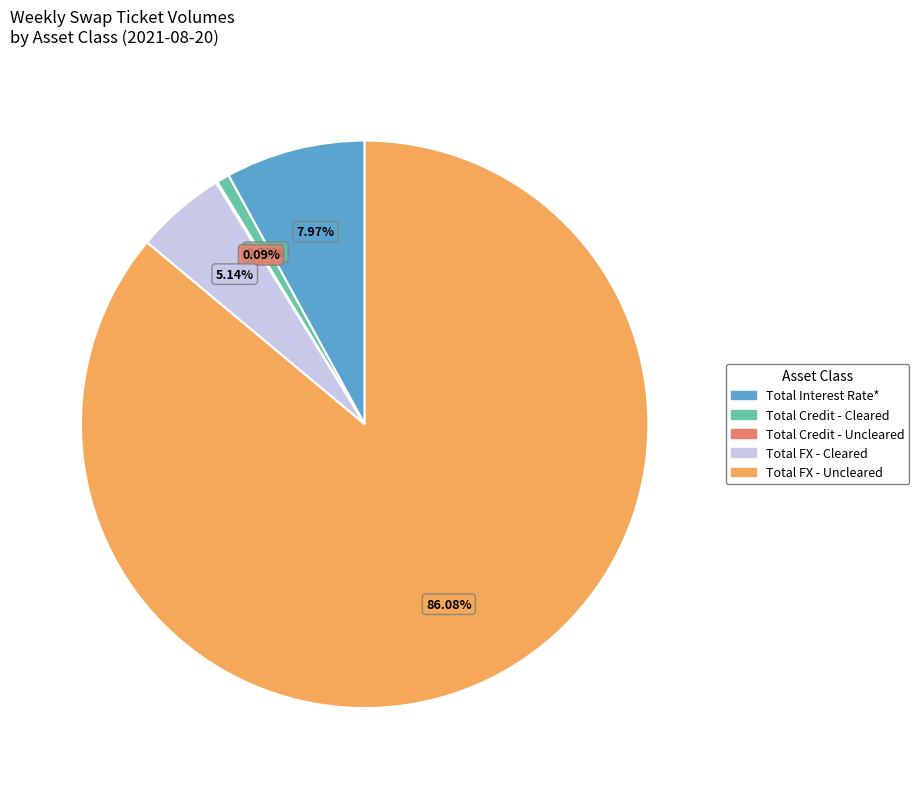

Is there any slice that represents more than half of the pie?

Yes